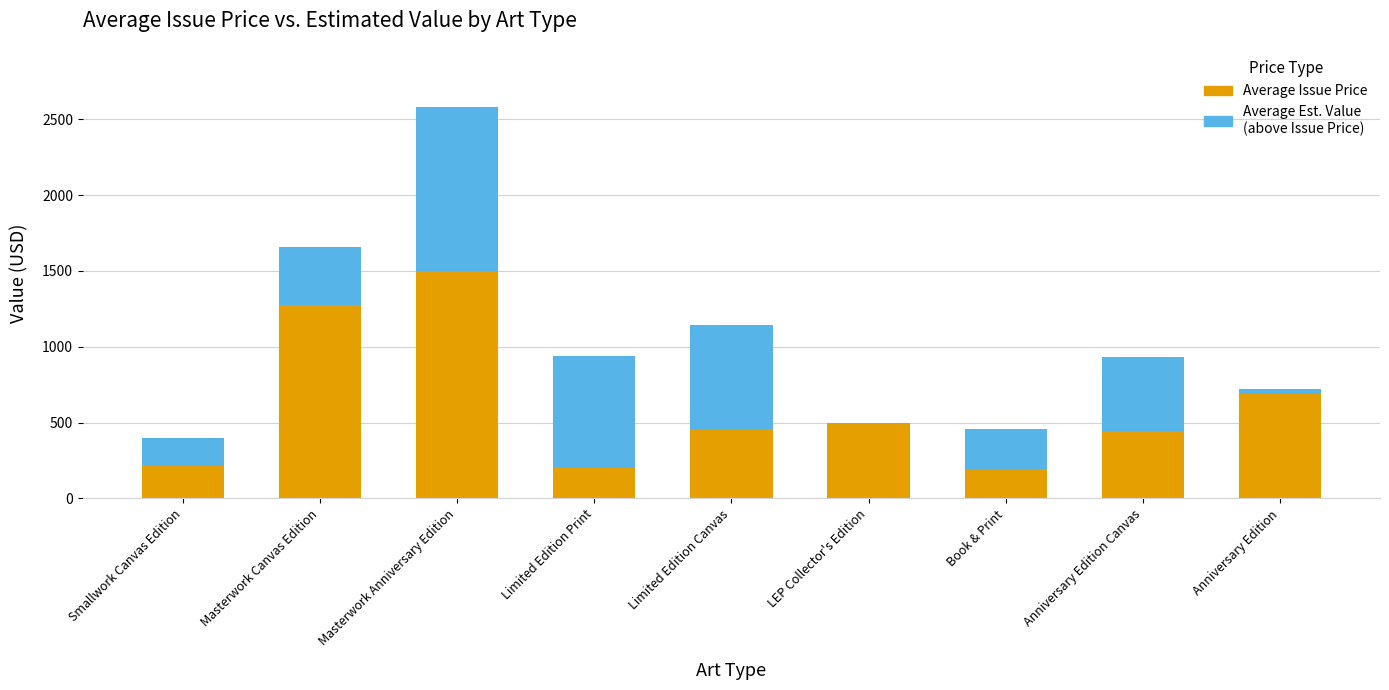

What is the total value across all series at Smallwork Canvas Edition?

400.0